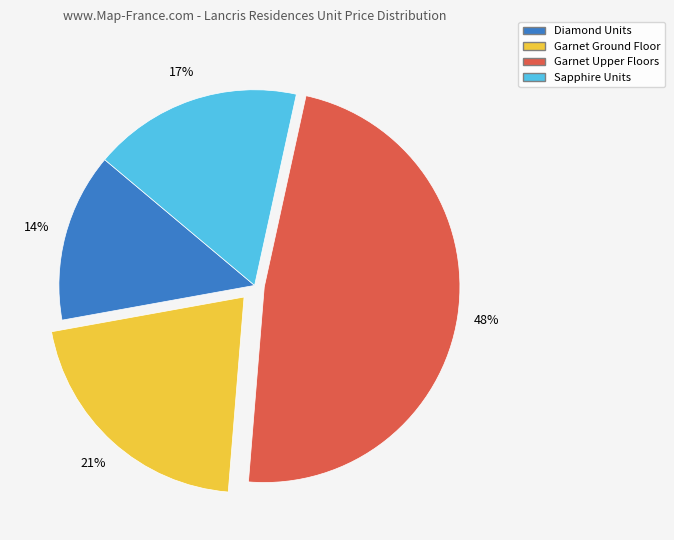

To the nearest percent, what is the difference between the largest and smallest slice percentages?

34%